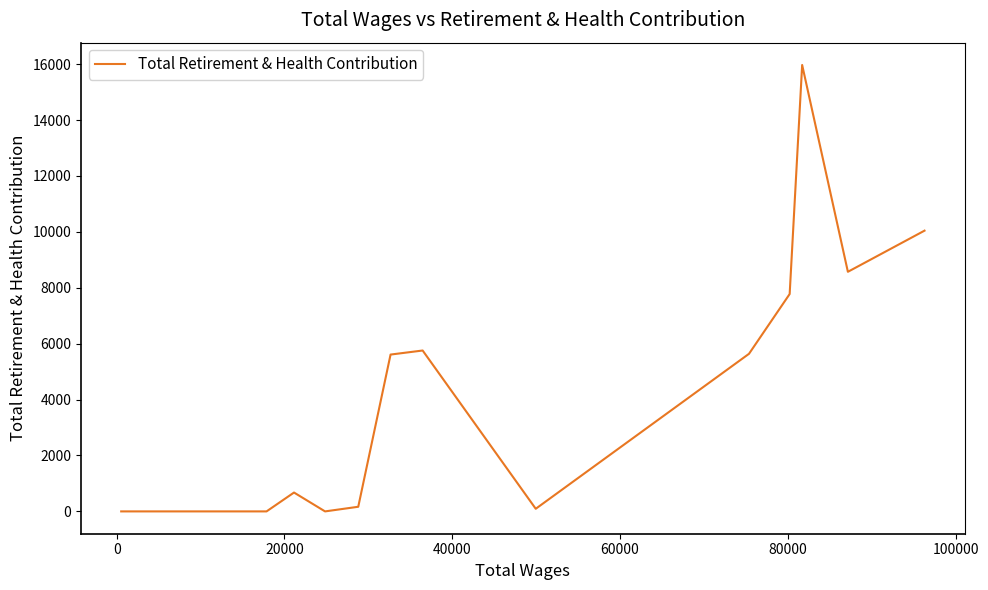

What is the maximum value shown in the chart?

15971